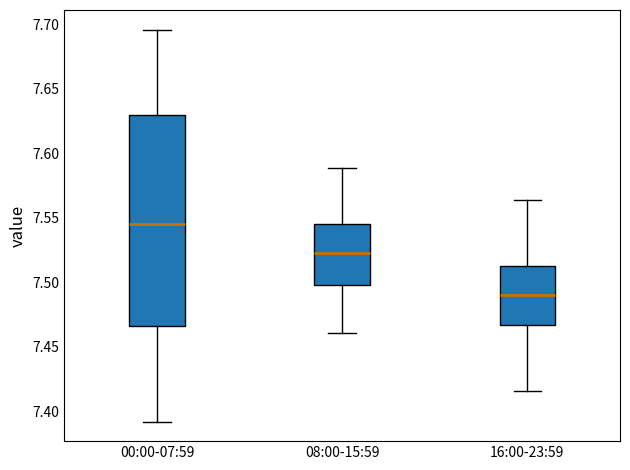

Which box has the highest median line?

00:00-07:59